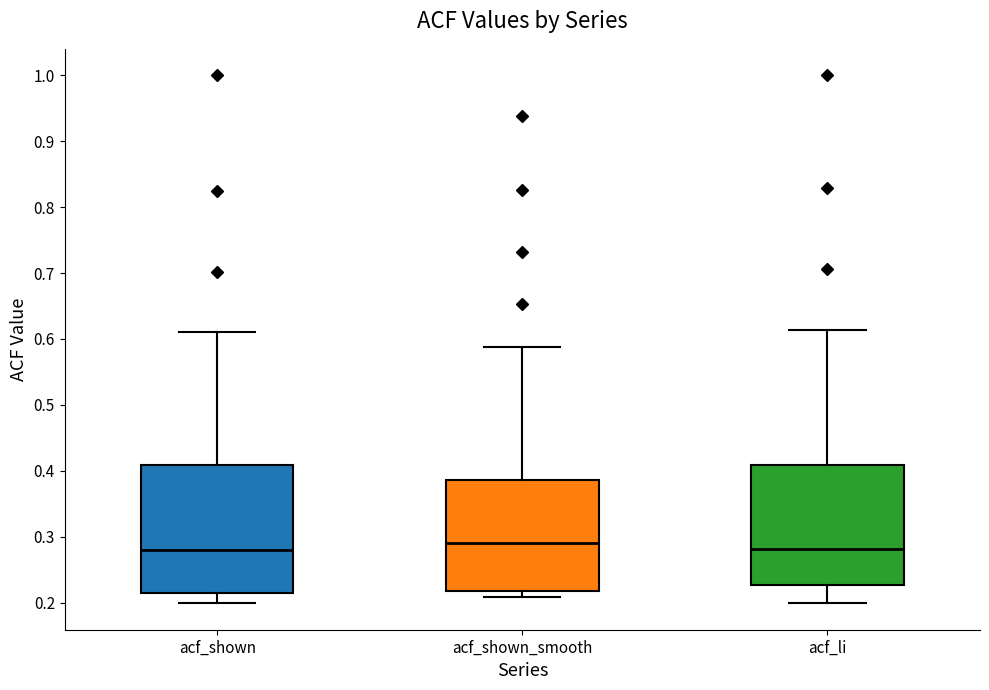

Reading left to right, transcribe this box plot: for each box, give where its median line is, the range the box spans, and where its two whiskers end, as read against the y-axis. The values are not printed on the chart, so give them approximately, as read against the axis.

acf_shown: median 0.28, box 0.22 to 0.41, whiskers 0.20 to 0.61
acf_shown_smooth: median 0.29, box 0.22 to 0.39, whiskers 0.21 to 0.59
acf_li: median 0.28, box 0.23 to 0.41, whiskers 0.20 to 0.61